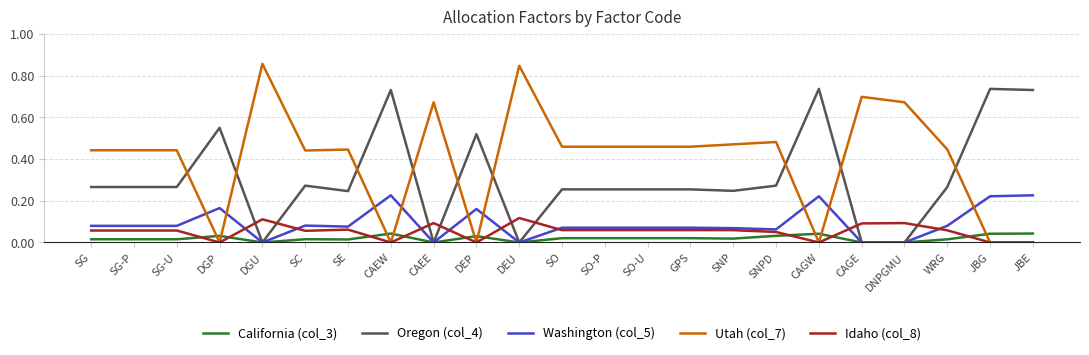

Which series changed the most between CAEW and DEU?

Utah (col_7)